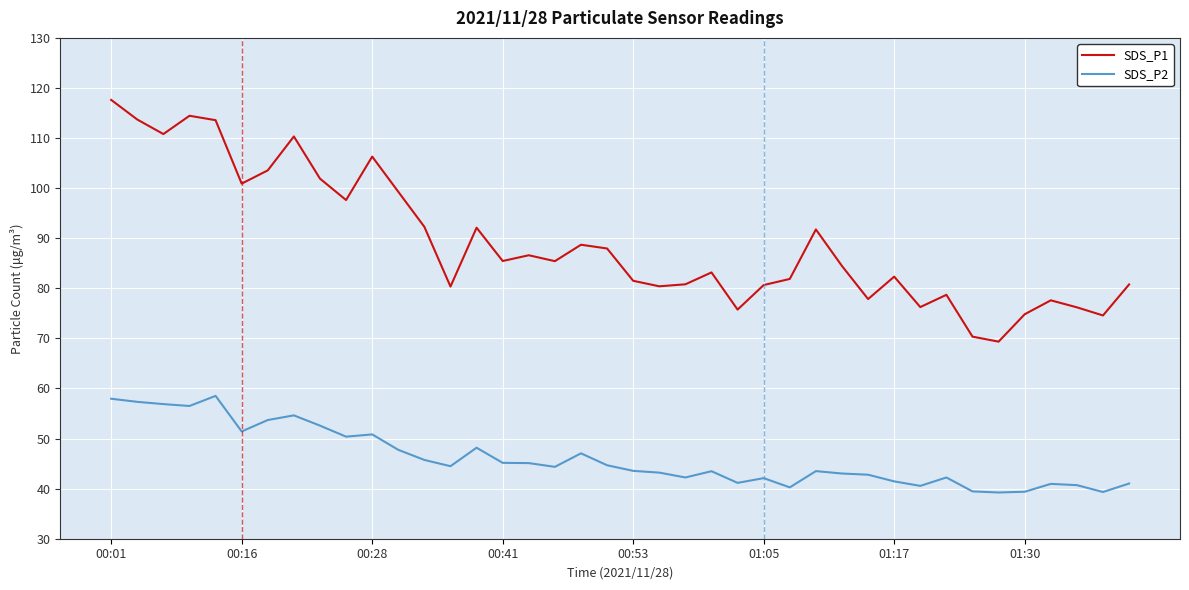

True or false: SDS_P1 and SDS_P2 intersect in this chart.

False